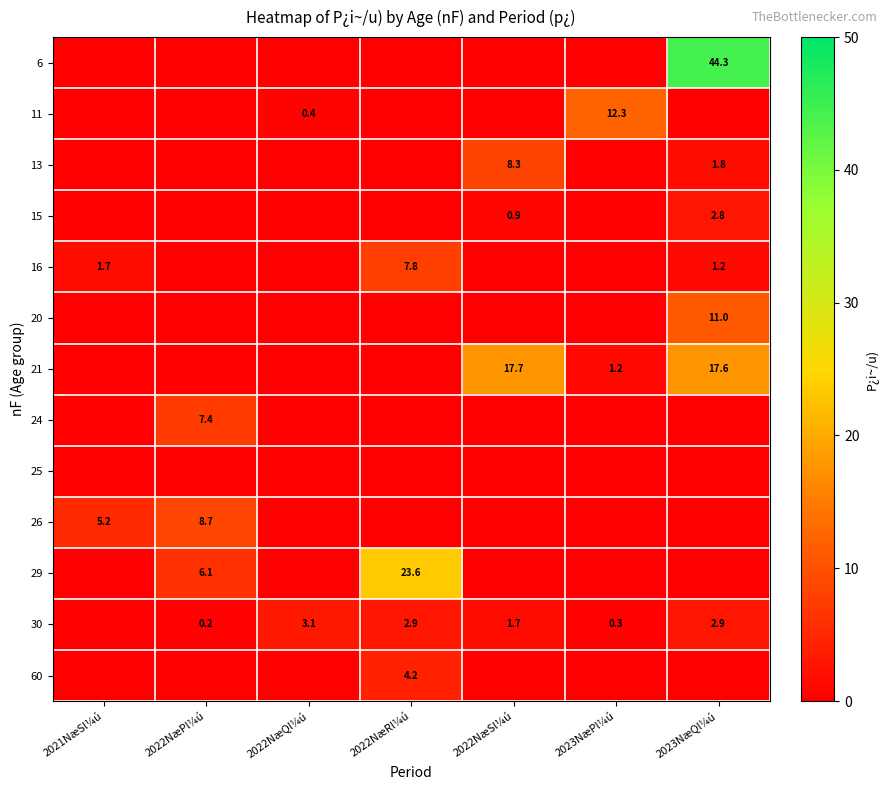

True or false: 13 has a value of 11.1 at 2022NæSl¼ú.

False